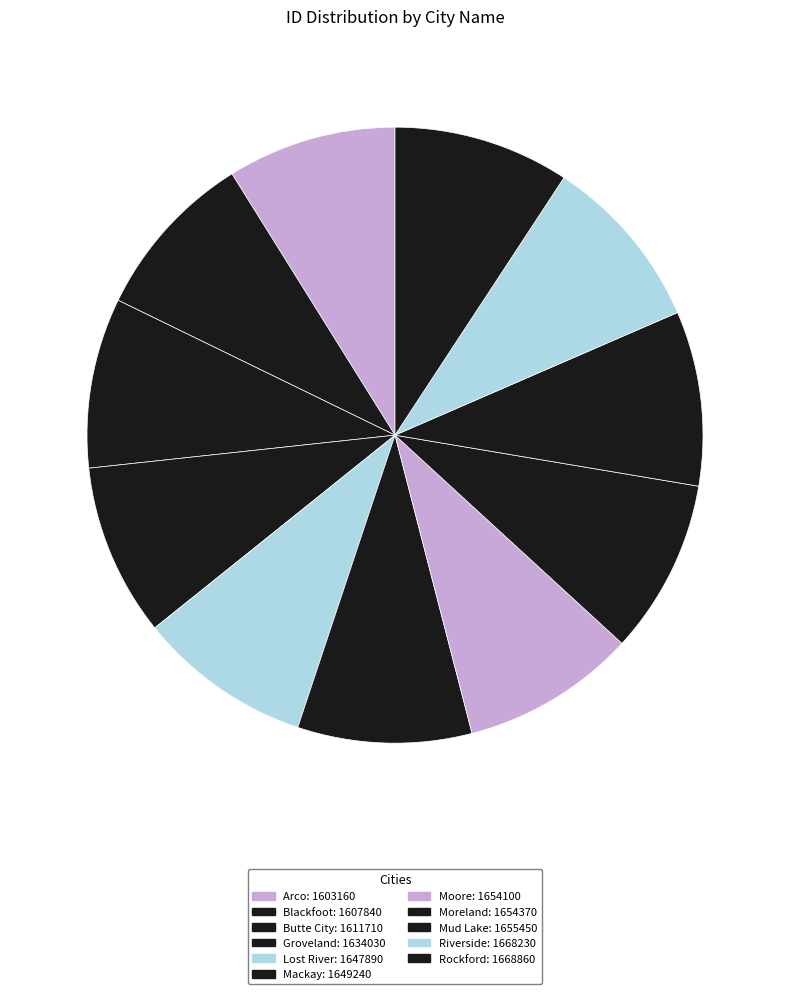

How many segments does this pie chart have?

11